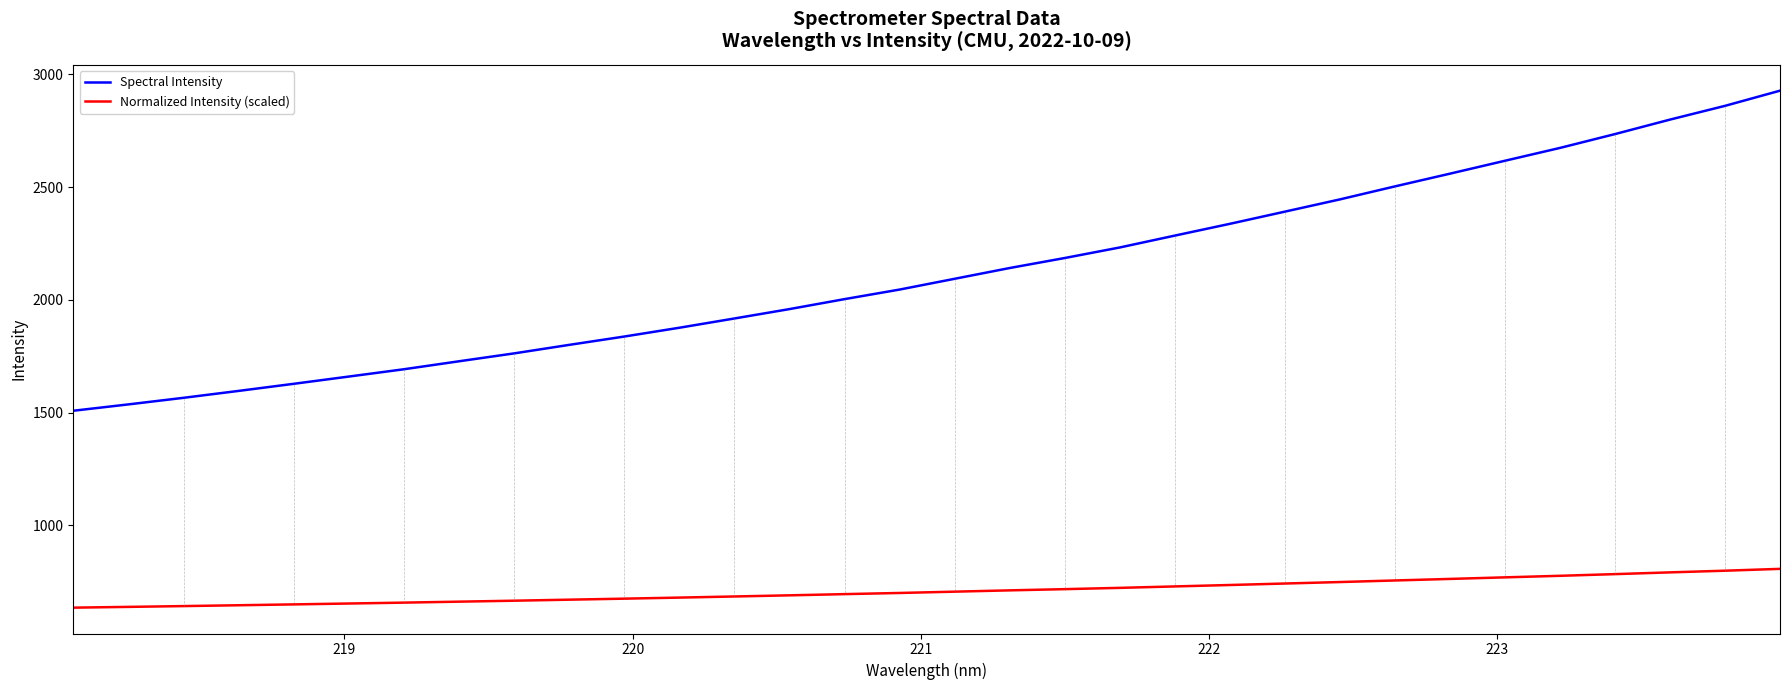

Rank the series by their average value, from lowest to highest.

Normalized Intensity (scaled), Spectral Intensity